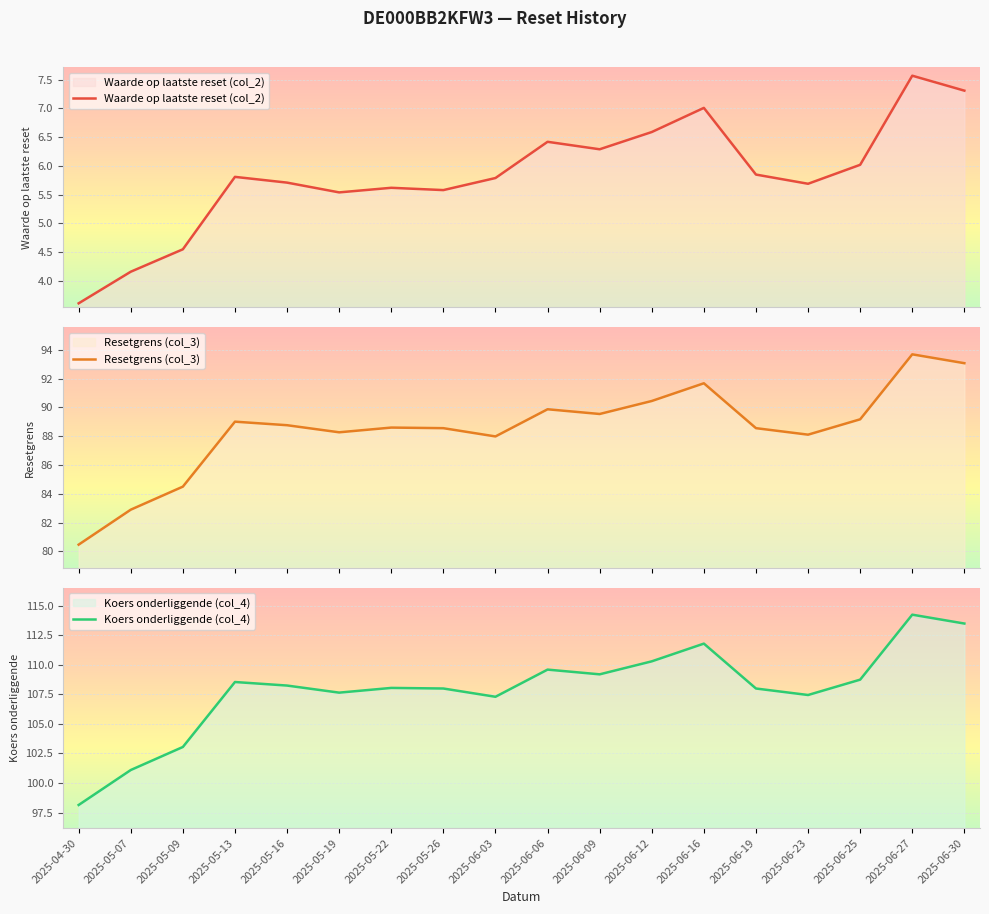

Reading left to right, list all the values displayed in this chart.

Waarde op laatste reset (col_2): 3.6	4.2	4.5	5.8	5.7	5.5	5.6	5.6	5.8	6.4	6.3	6.6	7.0	5.8	5.7	6.0	7.6	7.3
Resetgrens (col_3): 80.5	82.9	84.5	89.0	88.8	88.3	88.6	88.6	88.0	89.9	89.5	90.4	91.7	88.6	88.1	89.2	93.7	93.1
Koers onderliggende (col_4): 98.1	101.1	103.0	108.5	108.2	107.7	108.0	108.0	107.3	109.6	109.2	110.3	111.8	108.0	107.5	108.8	114.2	113.5